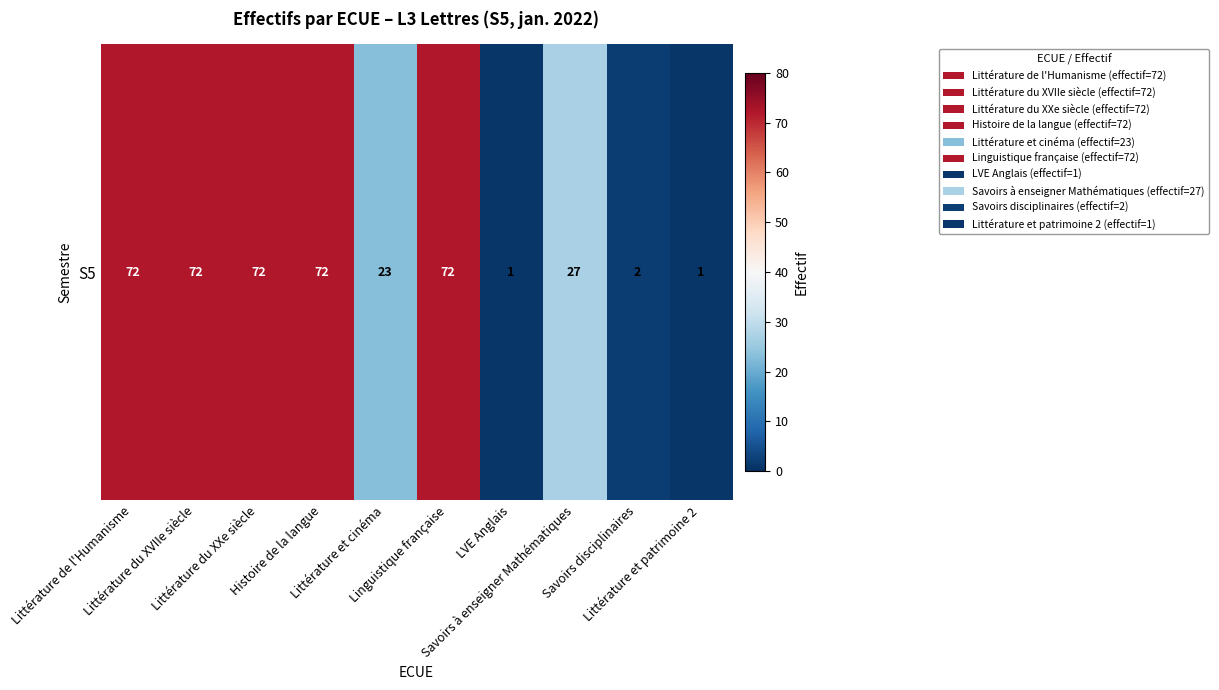

What is the greatest value displayed?

72